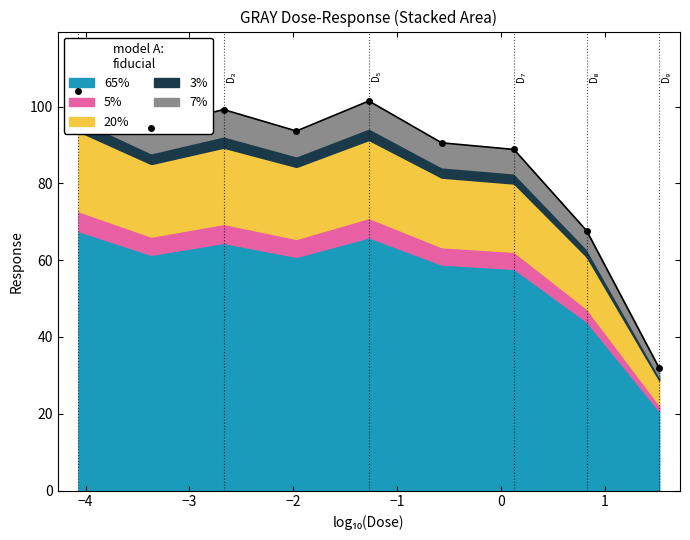

What is the minimum value shown in the chart?

31.9